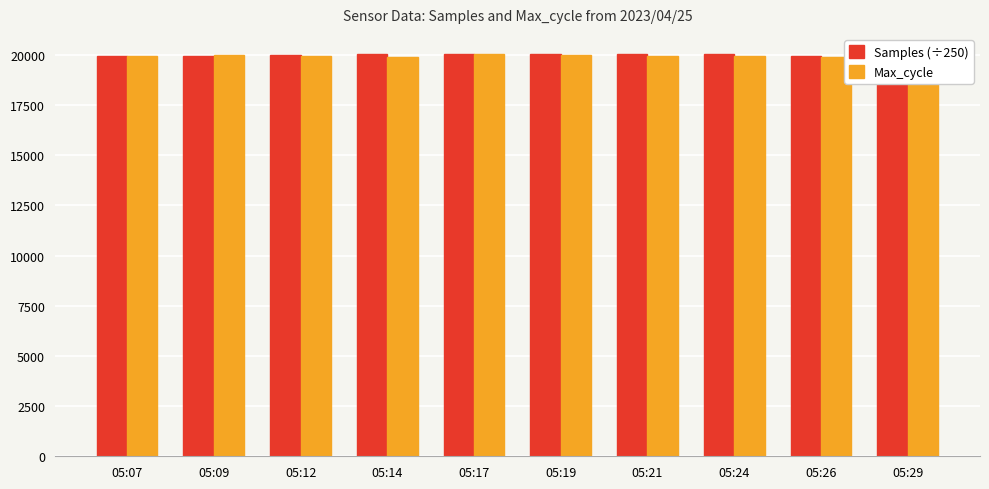

What is the spread (max minus min) of values at 05:26?

47.3